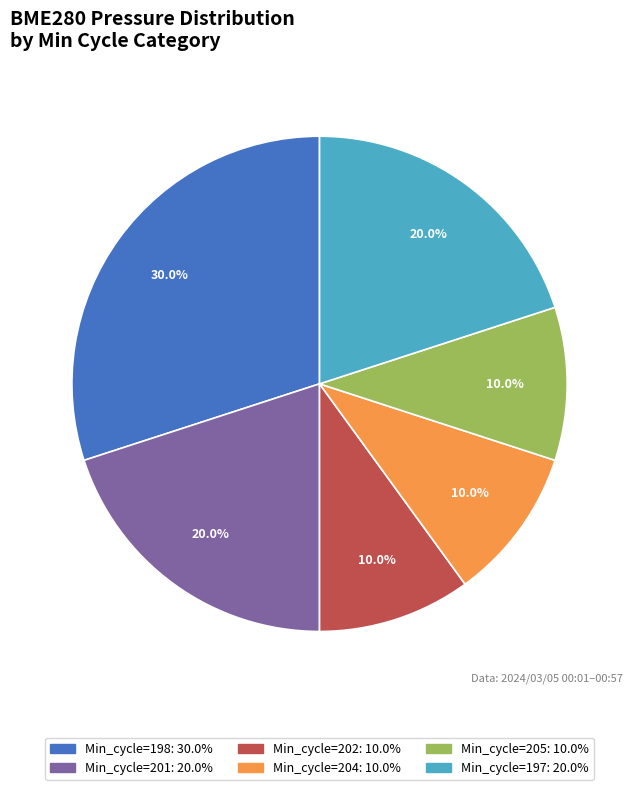

Is there a majority slice in this chart?

No